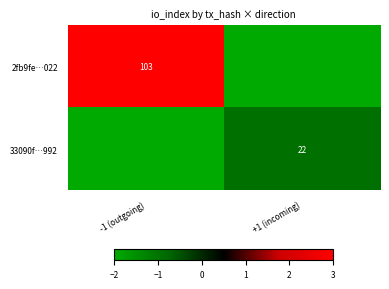

The 2fb9fe…022 series shows 103 at -1 (outgoing). True or false?

True